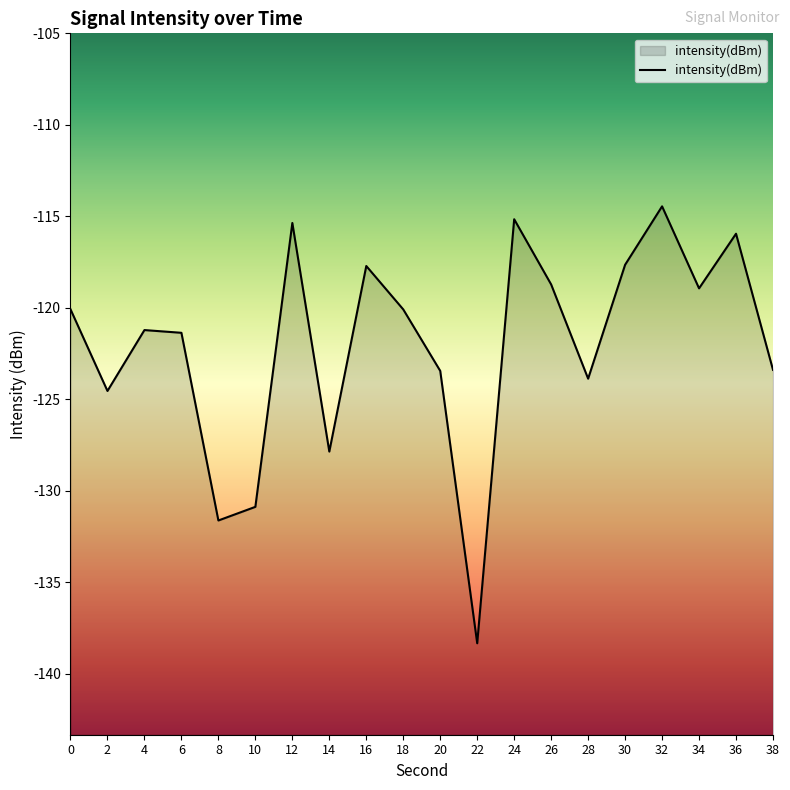

How many values are below -120?

12